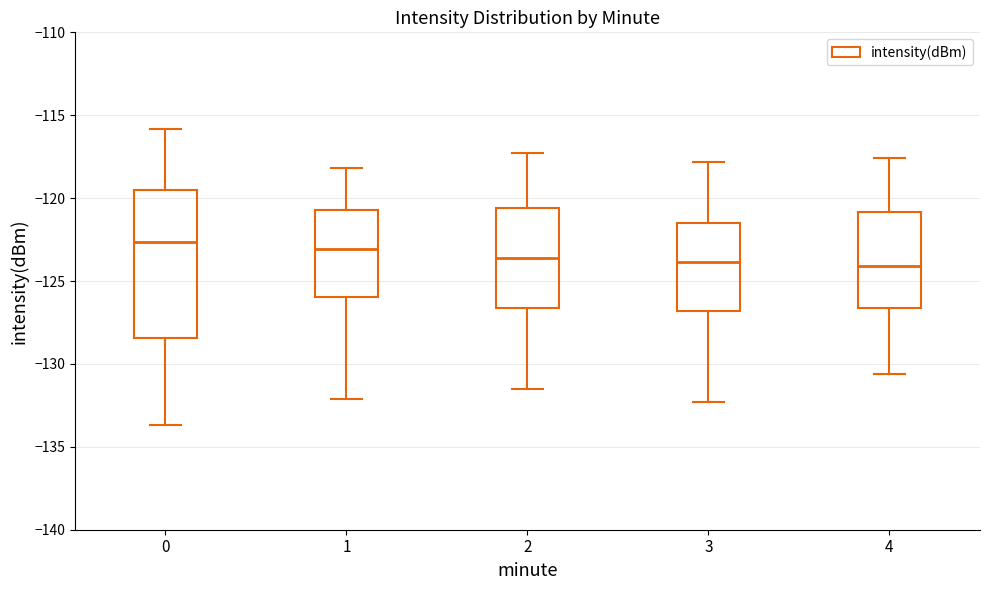

Reading left to right, transcribe this box plot: for each box, give where its median line is, the range the box spans, and where its two whiskers end, as read against the y-axis. The values are not printed on the chart, so give them approximately, as read against the axis.

0: median -122.5, box -128.5 to -119.5, whiskers -133.5 to -116.0
1: median -123.0, box -126.0 to -120.5, whiskers -132.0 to -118.0
2: median -123.5, box -126.5 to -120.5, whiskers -131.5 to -117.5
3: median -124.0, box -127.0 to -121.5, whiskers -132.5 to -118.0
4: median -124.0, box -126.5 to -121.0, whiskers -130.5 to -117.5